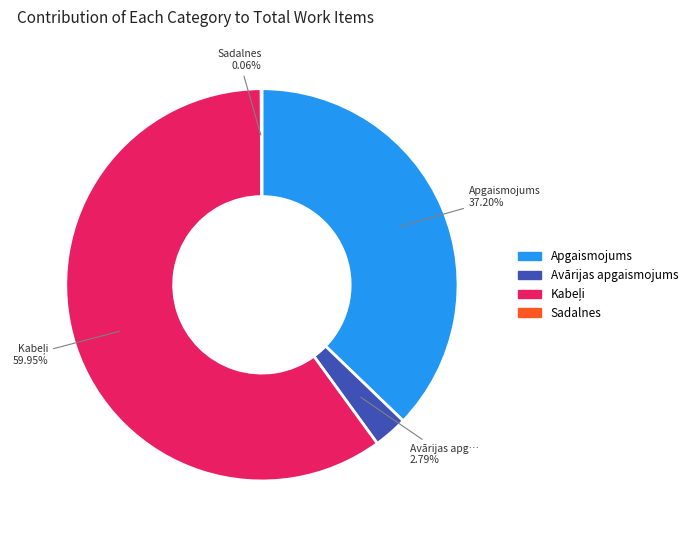

Does Avārijas apgaismojums represent more than half of the total?

No